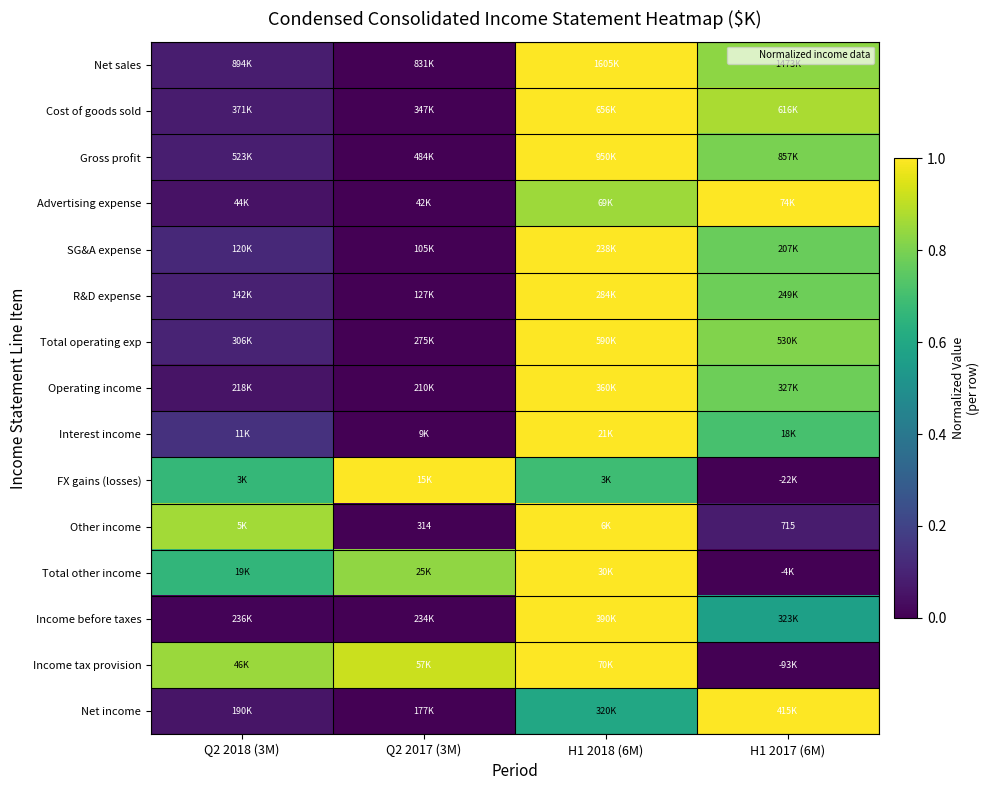

Rank the categories by Gross profit value from lowest to highest.

Q2 2017 (3M), Q2 2018 (3M), H1 2017 (6M), H1 2018 (6M)